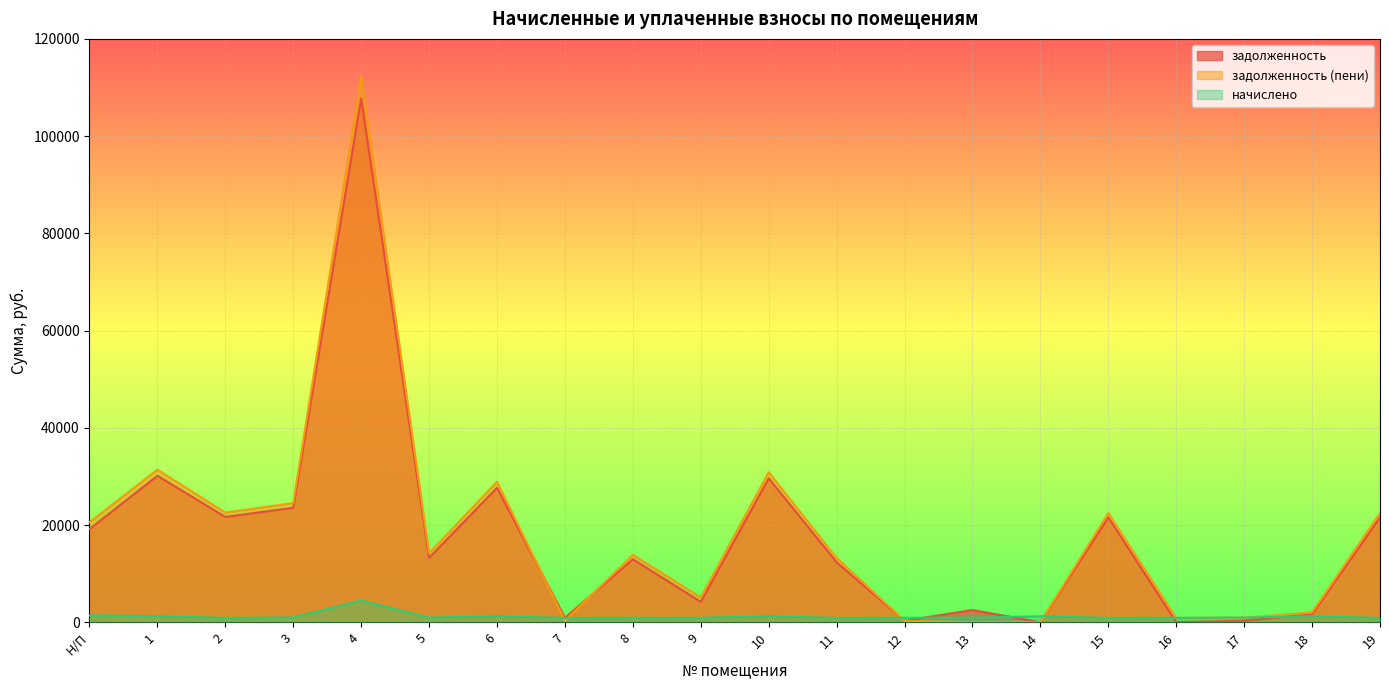

Is the value of начислено at 2 greater than the value of задолженность (пени) at Н/П?

No